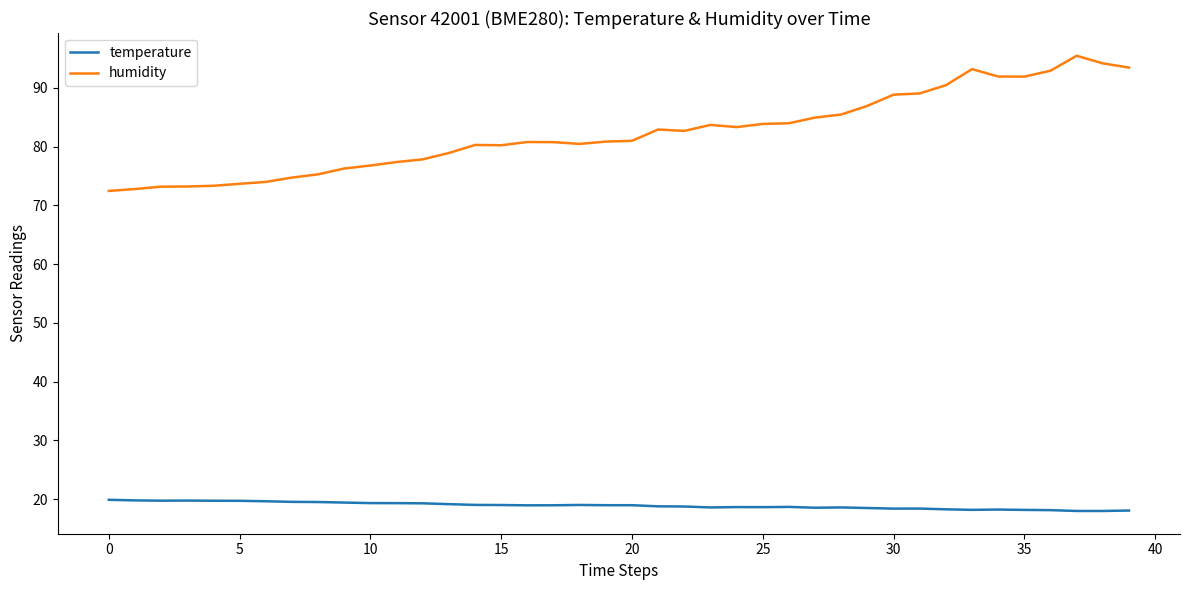

How many lines are shown in the chart?

2